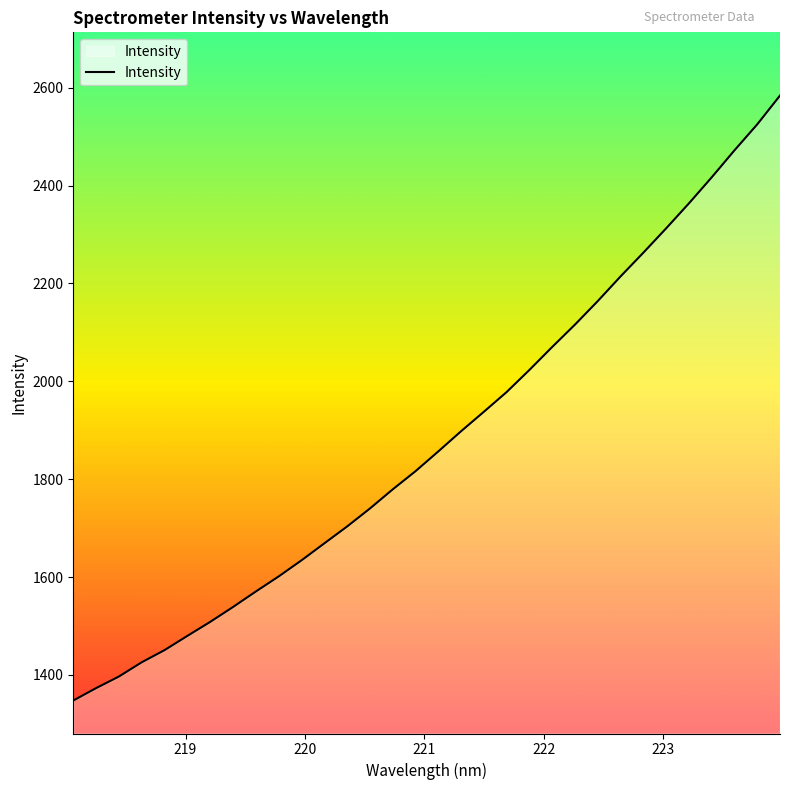

What is the difference between the maximum and minimum values?

1236.2